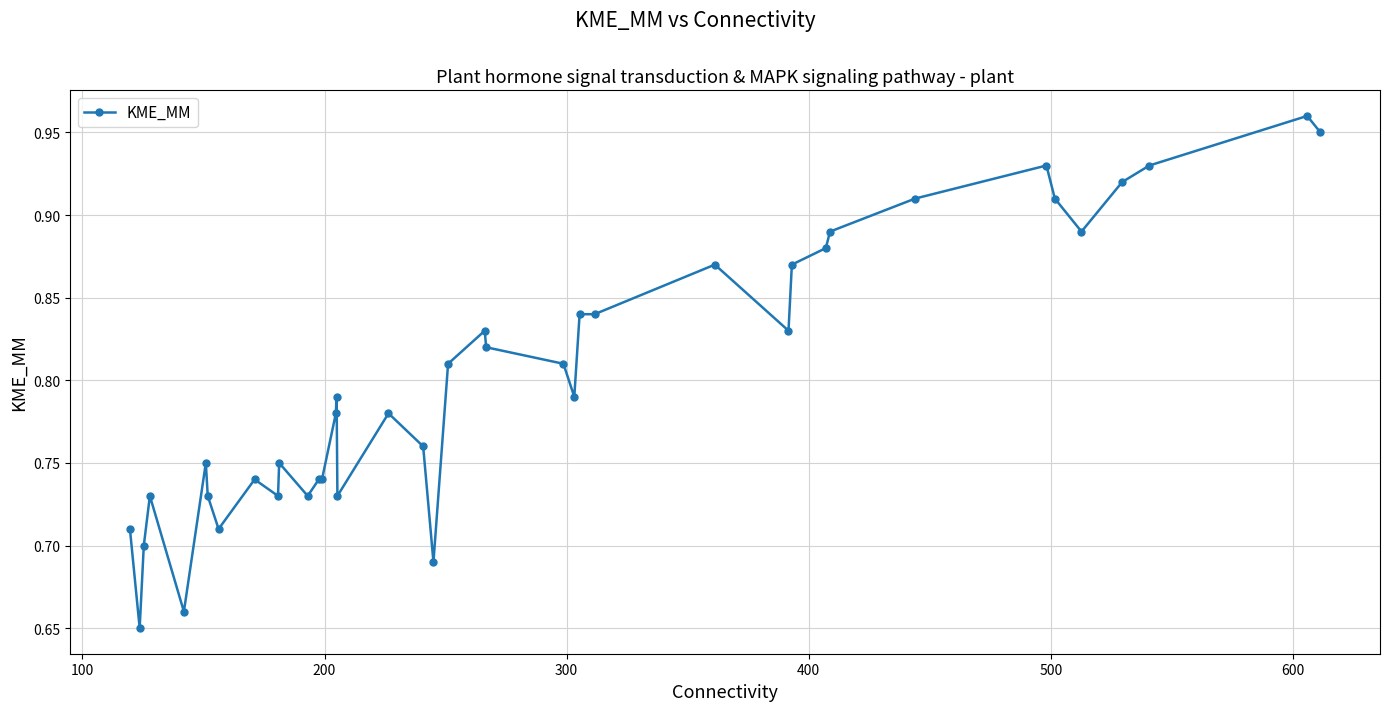

What is the sum of all values?

32.1